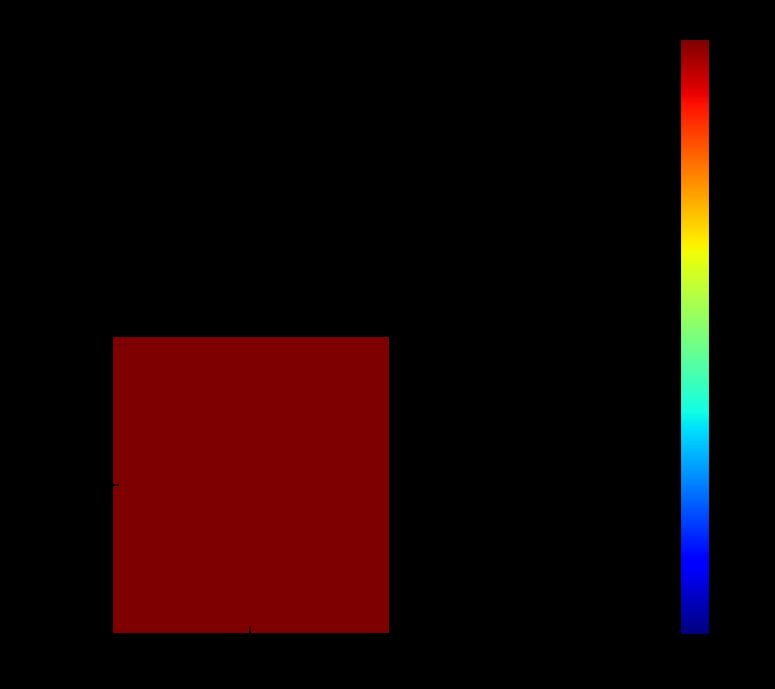

True or false: 0a2c02dc06261fdbbb8a8188909713cfb5a8e57 has a value of 1463 at -1.

True